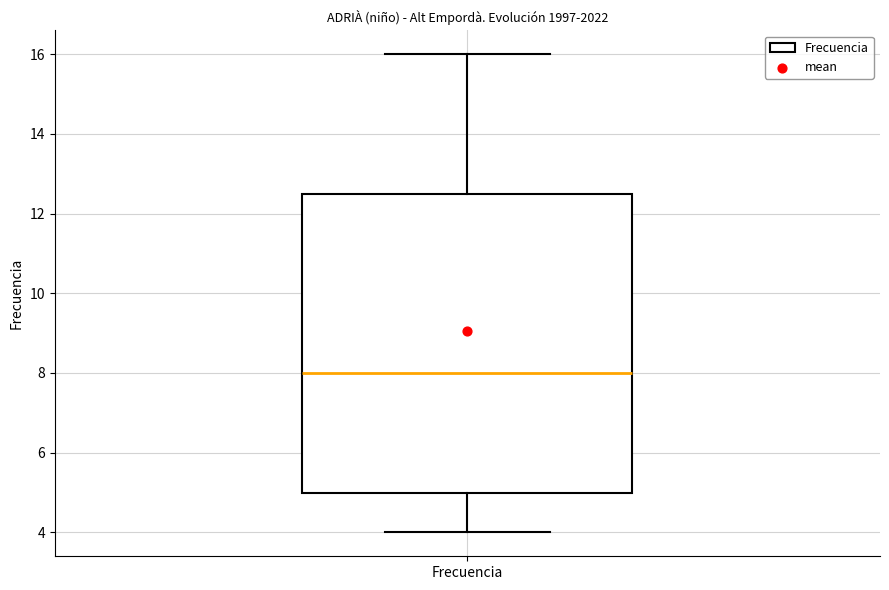

Where is the lower edge of the box for Frecuencia on the y-axis? The values are not printed on the chart, so give them approximately, as read against the axis.

5.0